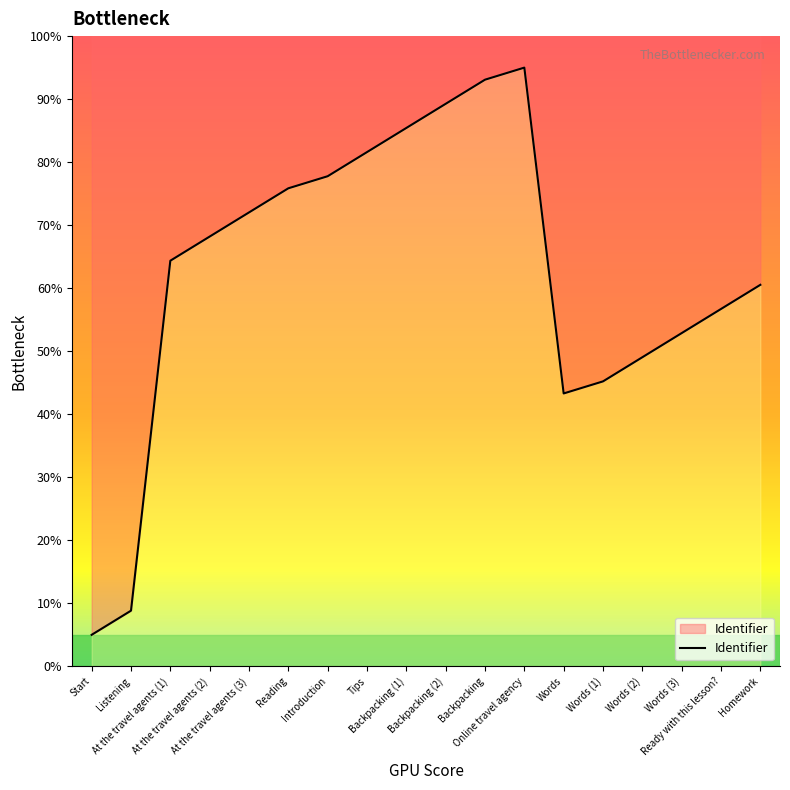

Reading right to left, list all the values displayed in this chart.

60.5	56.7	52.9	49.0	45.2	43.3	95.0	93.1	89.3	85.4	81.6	77.8	75.9	72.0	68.2	64.4	8.8	5.0